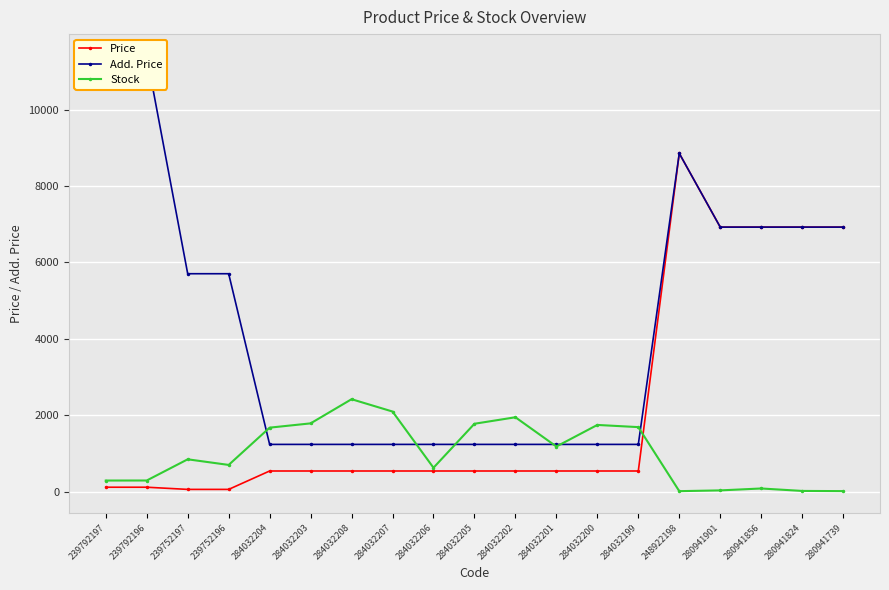

At which category does Stock reach its first local valley?

239752196